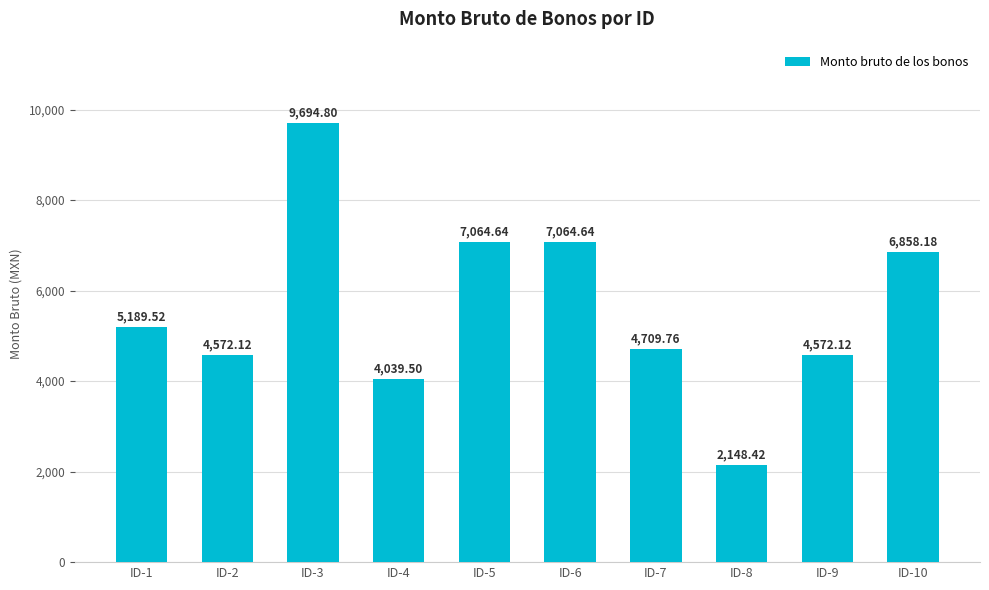

What is the difference between the maximum and minimum values?

7546.4